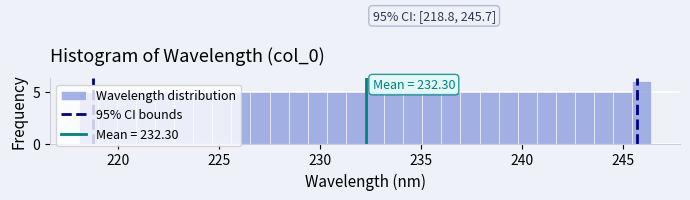

Read against the x-axis, roughly where is the centre of the tallest bar?

246.0